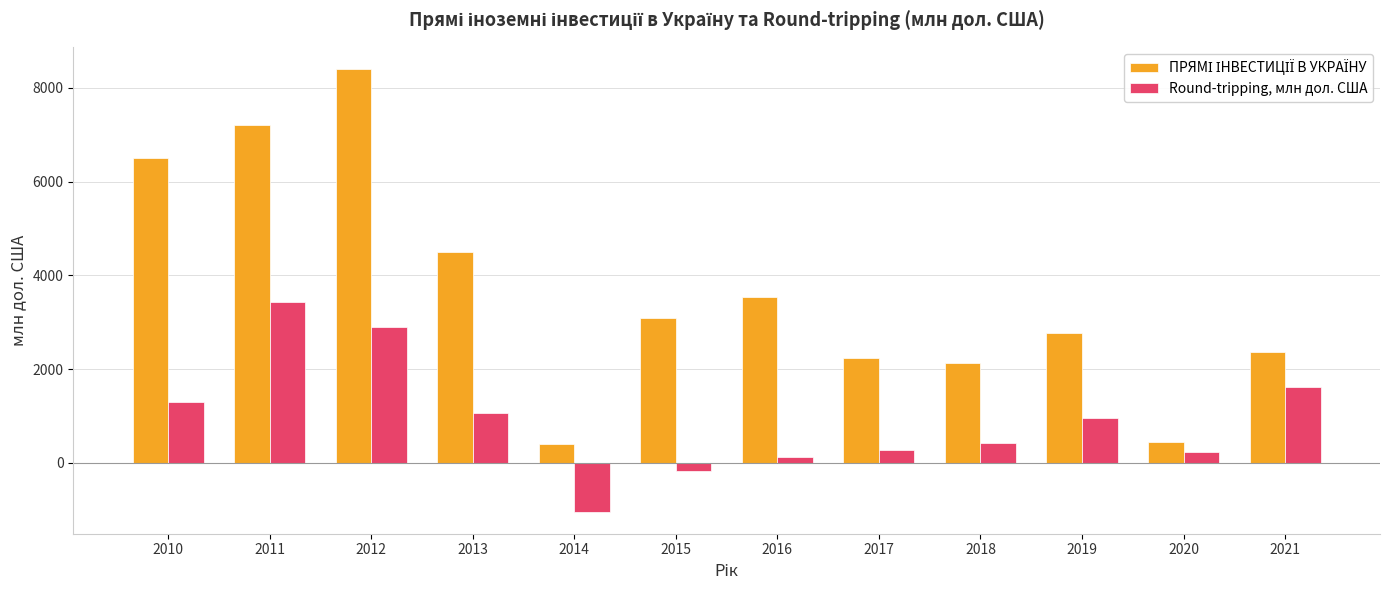

What is the highest value of the Round-tripping, млн дол. США series?

3428.6